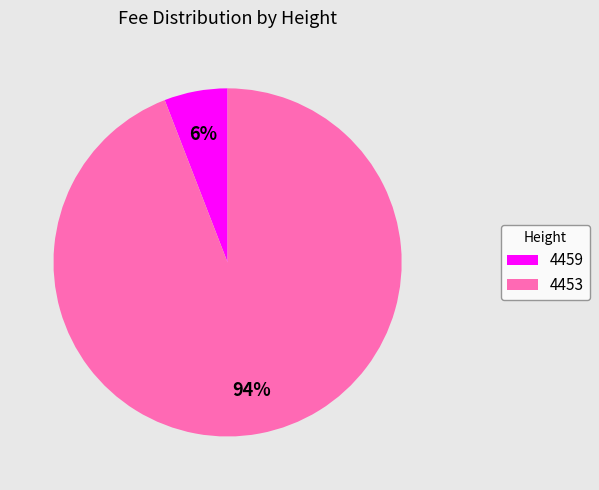

Which slice represents more than half of the pie?

4453